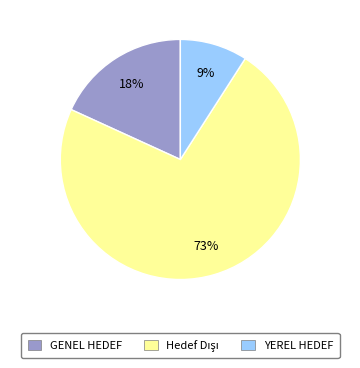

To the nearest percent, what percentage of the pie is GENEL HEDEF?

18%